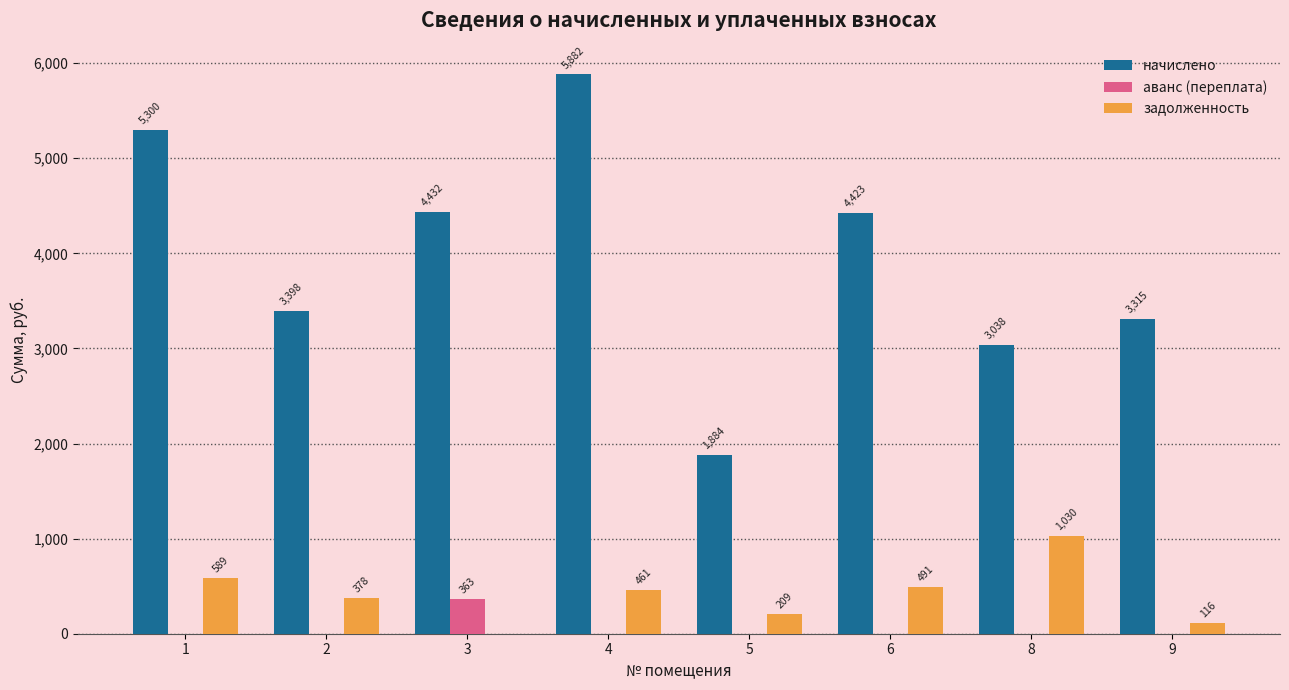

Which series changed the most between 3 and 5?

начислено